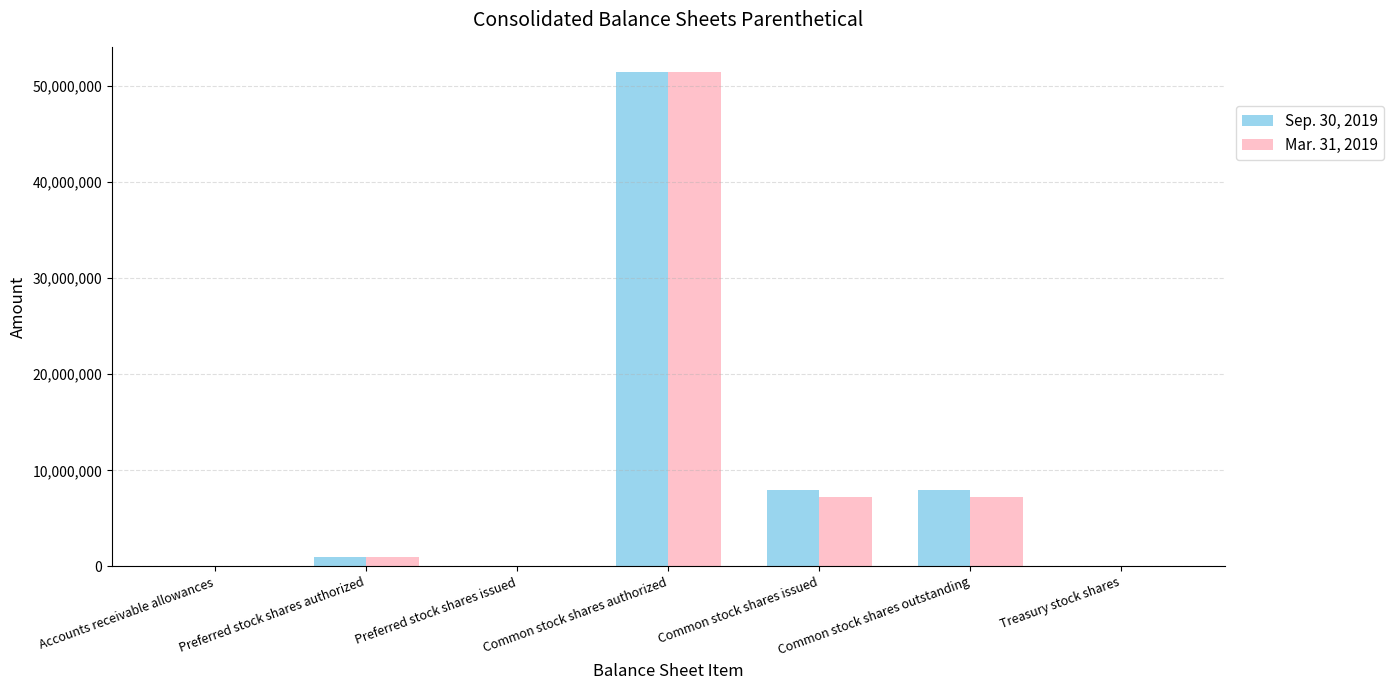

True or false: Mar. 31, 2019 has a value of 7197349 at Common stock shares issued.

True